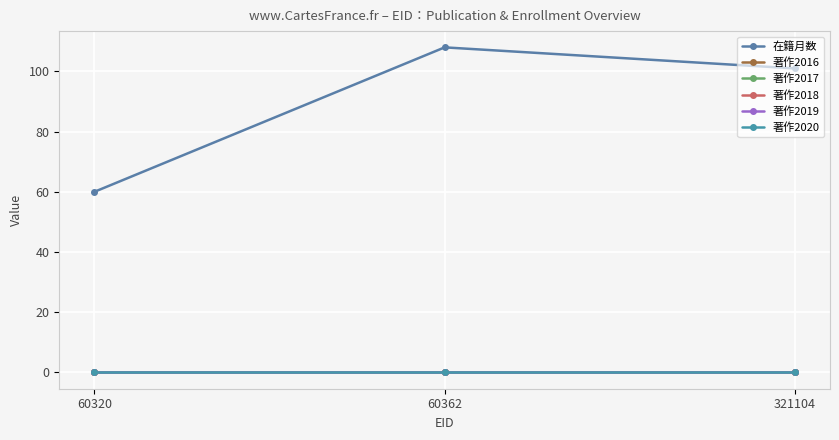

Which series has the widest spread of values?

在籍月数